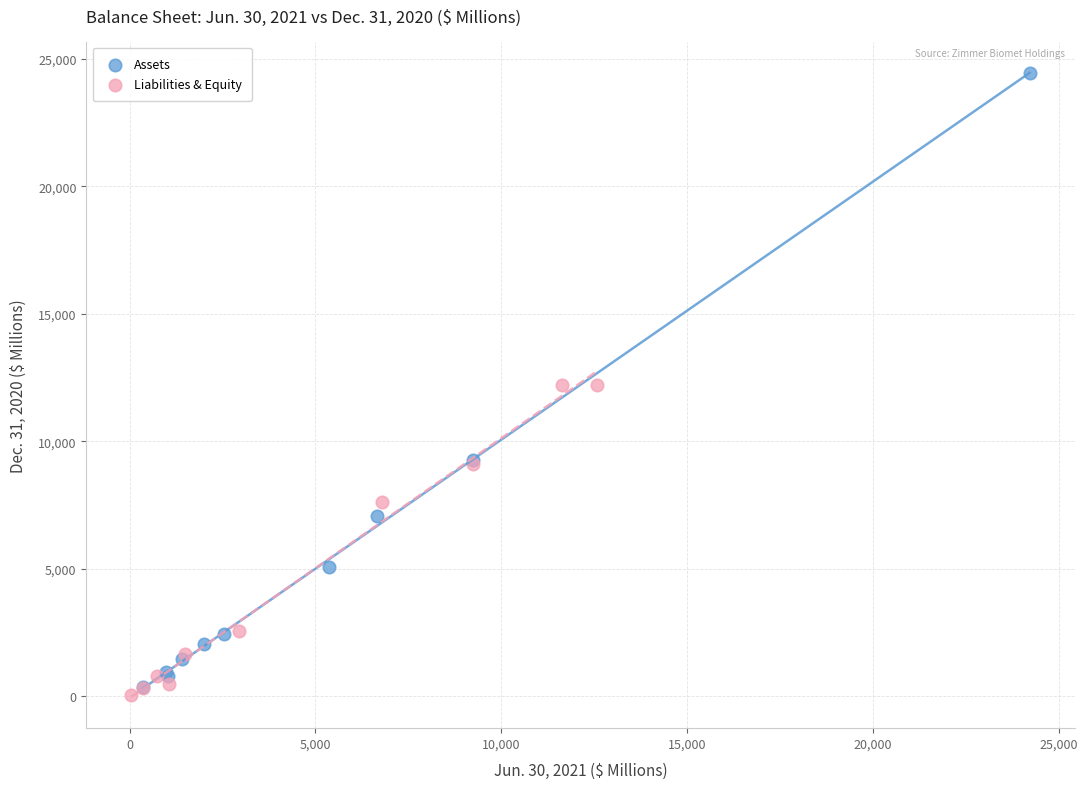

What are all the series names shown in the legend?

Assets, Liabilities & Equity